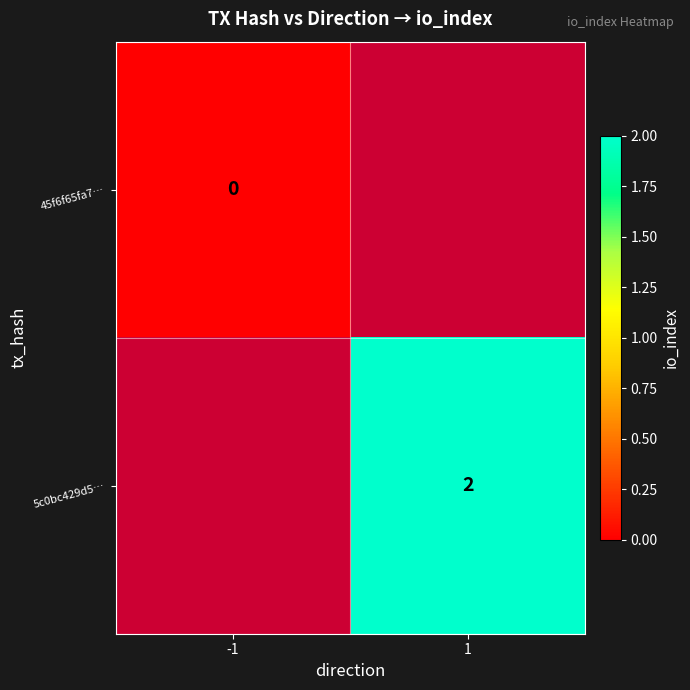

True or false: 5c0bc429d5… has a value of 3 at 1.

False